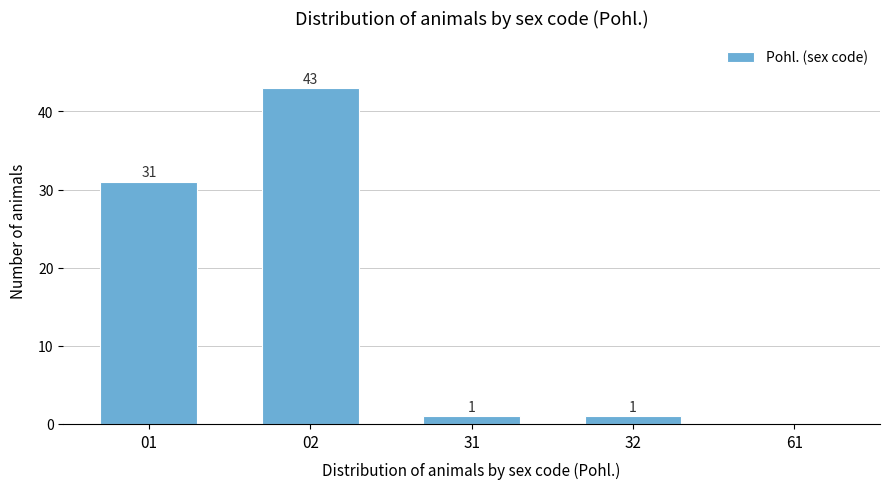

Reading left to right, list all the values displayed in this chart.

01=31	02=43	31=1	32=1	61=0